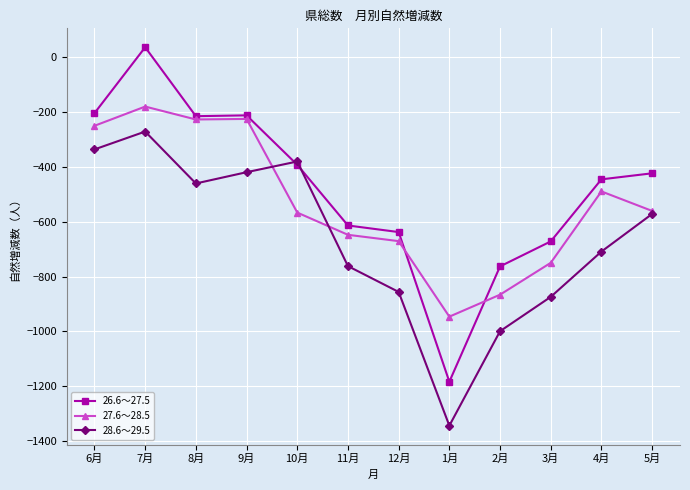

Rank the series by their maximum value, from lowest to highest.

28.6～29.5, 27.6～28.5, 26.6～27.5